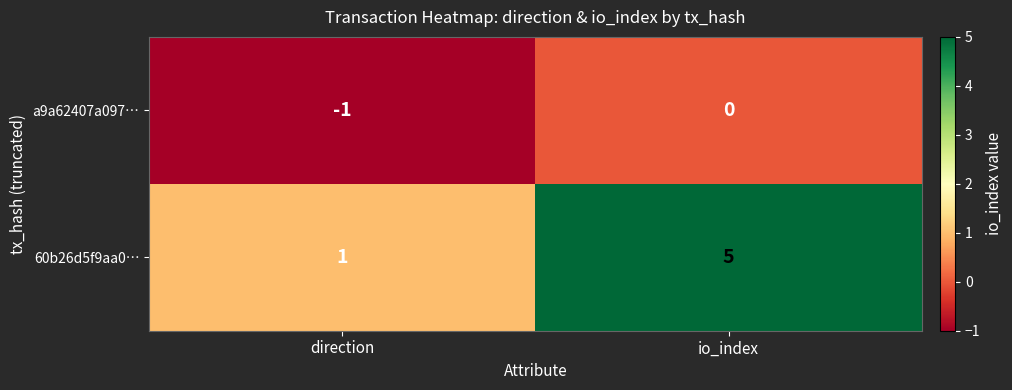

List the series in order of their peak value, highest first.

60b26d5f9aa0…, a9a62407a097…